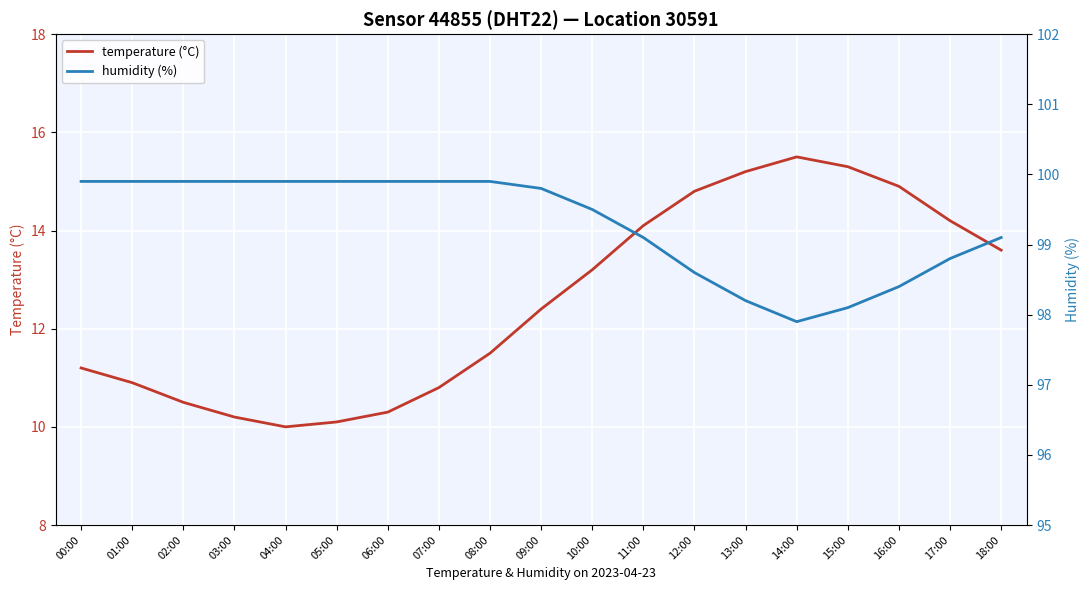

What is the label of the 18th point from the left?

17:00